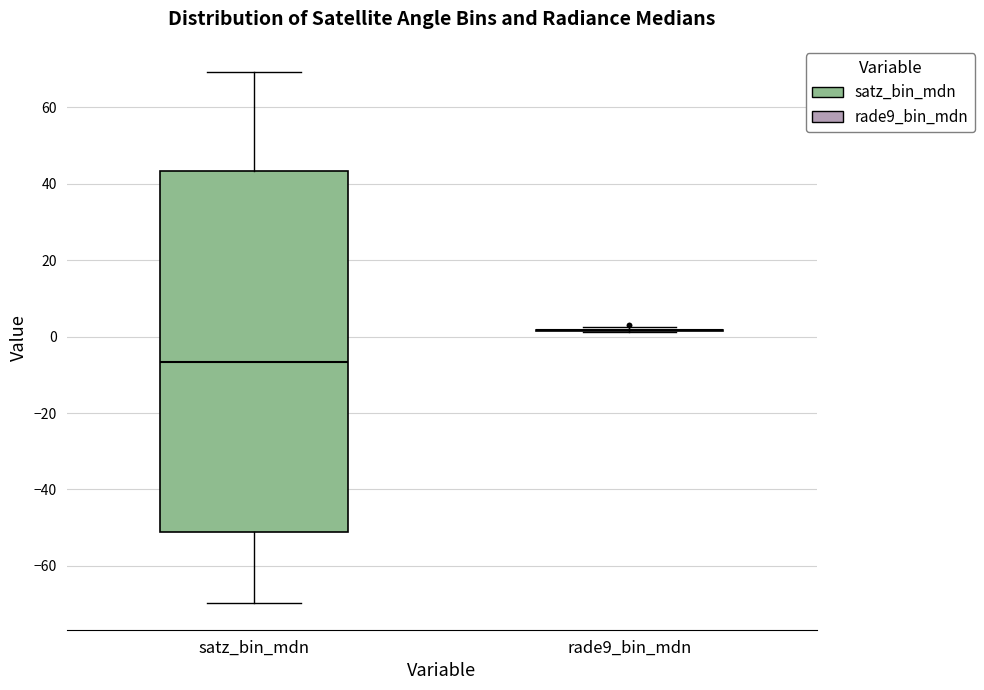

Reading left to right, read every box against the y-axis: the position of its median line, the range the box covers, and the ends of its whiskers. The values are not printed on the chart, so give them approximately, as read against the axis.

satz_bin_mdn: median -6, box -52 to 44, whiskers -70 to 70
rade9_bin_mdn: box collapsed to a line at 2, whiskers 2 to 2